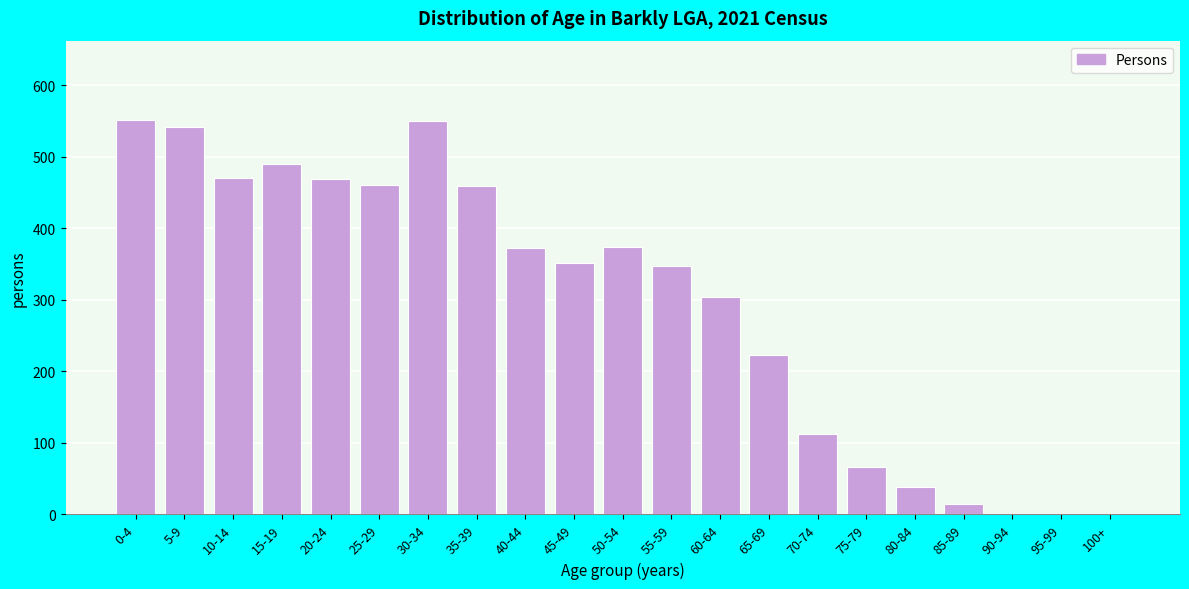

The value at 0-4 is 552. True or false?

True